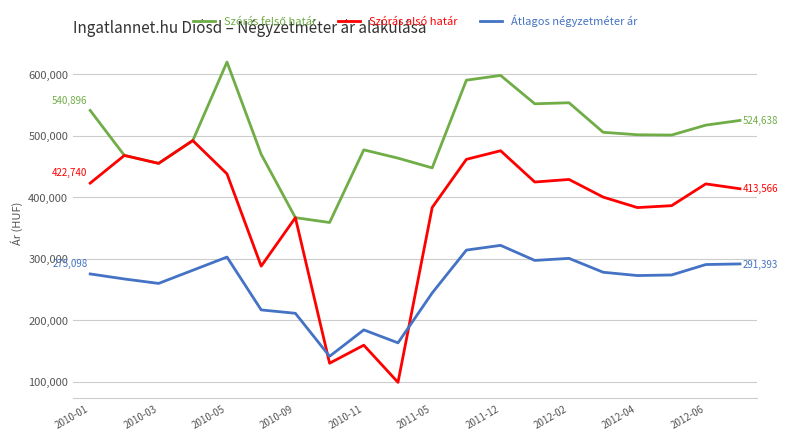

How many times do Szórás alsó határ and Átlagos négyzetméter ár cross each other?

2